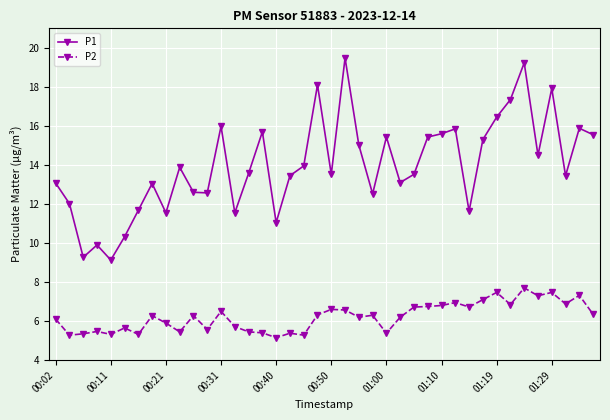

In P2, how many points are lower than both neighbors (excluding endpoints)?

13